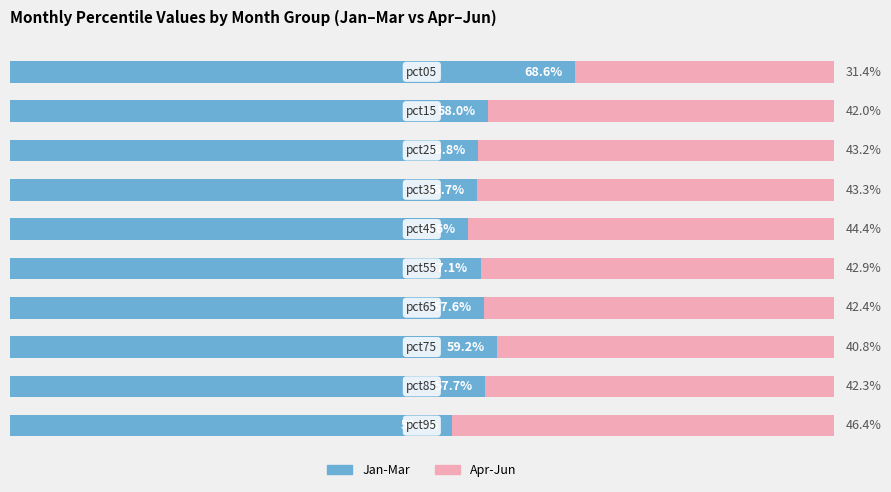

What are all the series names shown in the legend?

Jan-Mar, Apr-Jun